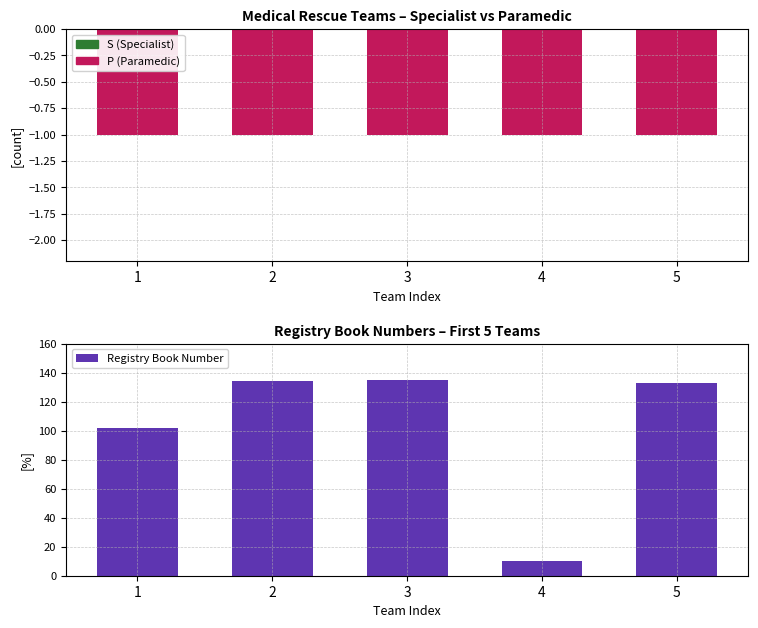

Reading left to right, list all the values displayed in this chart.

1=102	2=134	3=135	4=10	5=133